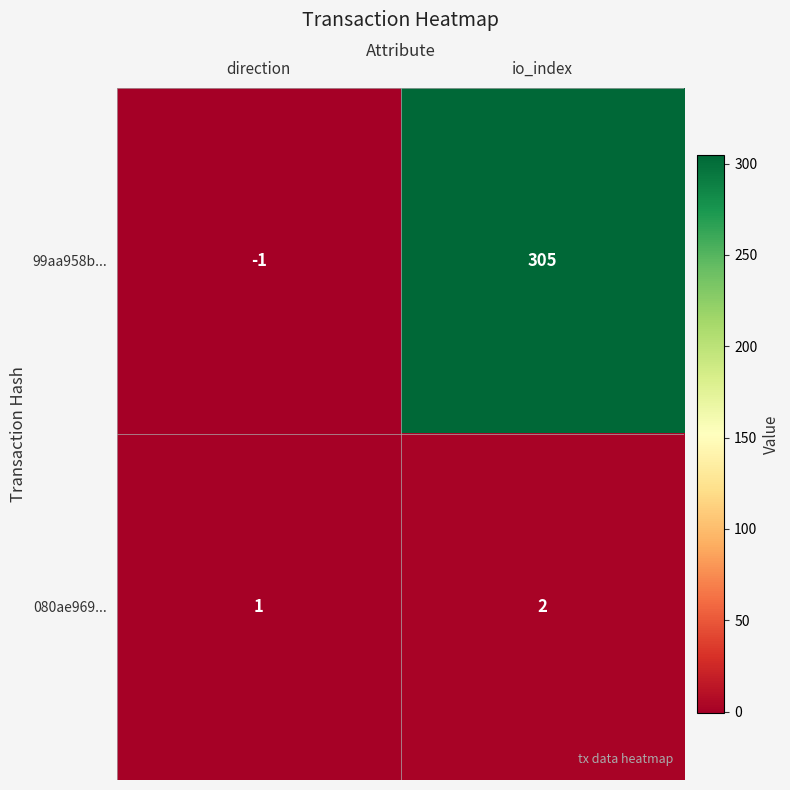

How many data points does each series have?

2